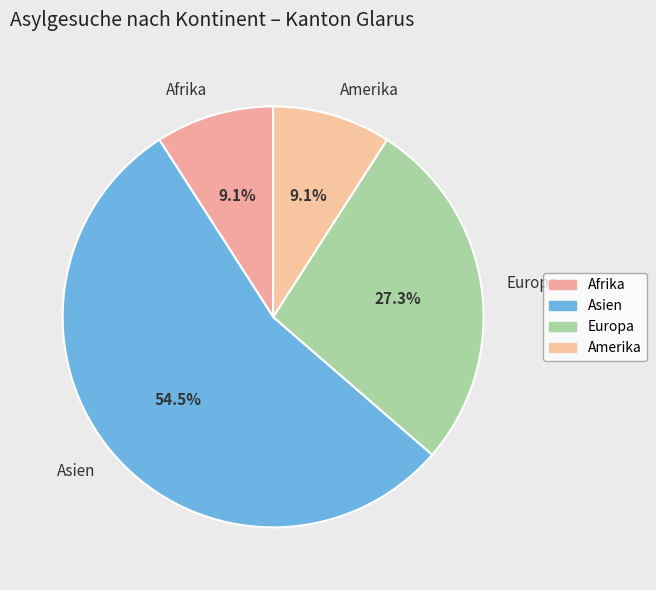

Which has a higher value, Amerika or Europa?

Europa